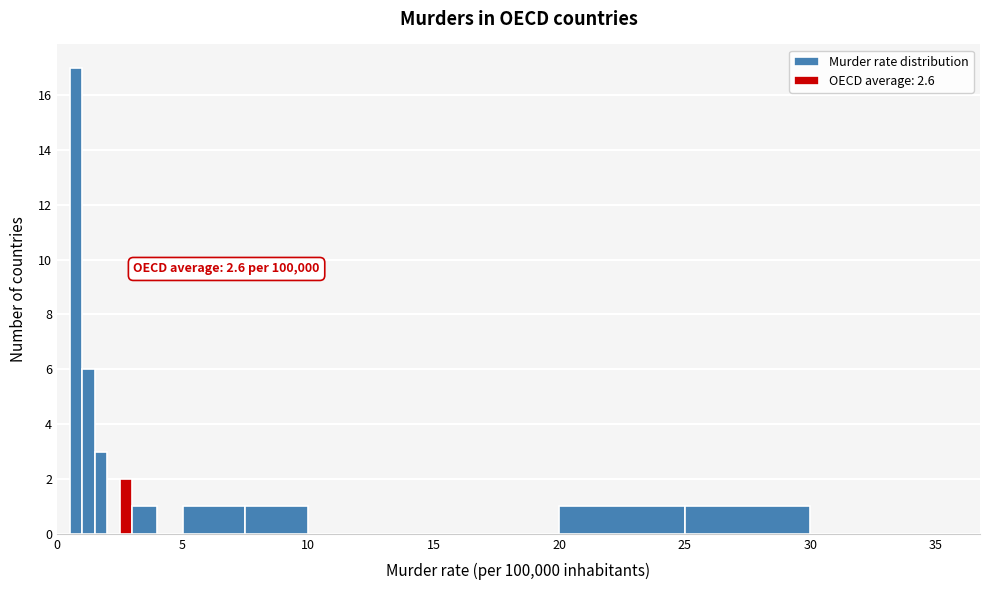

Read against the x-axis, roughly where is the centre of the tallest bar?

1.0